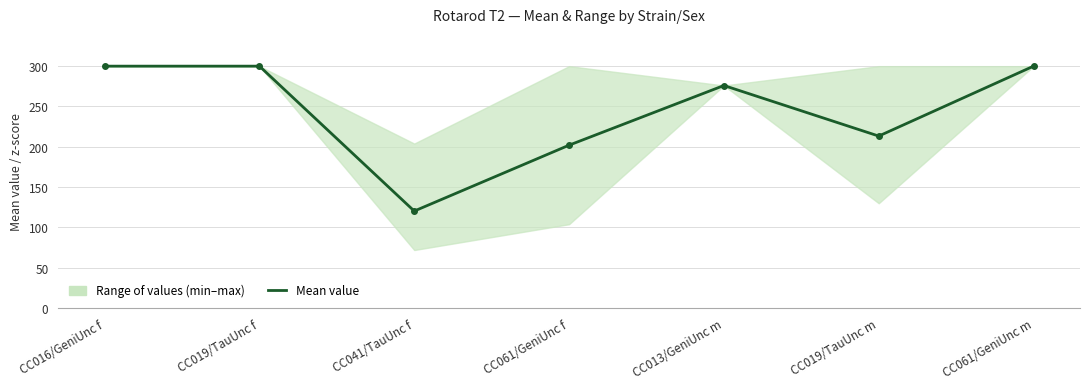

Reading left to right, what are all the values shown in this chart?

300.0	300.0	120.3	202.0	276.0	213.3	300.0